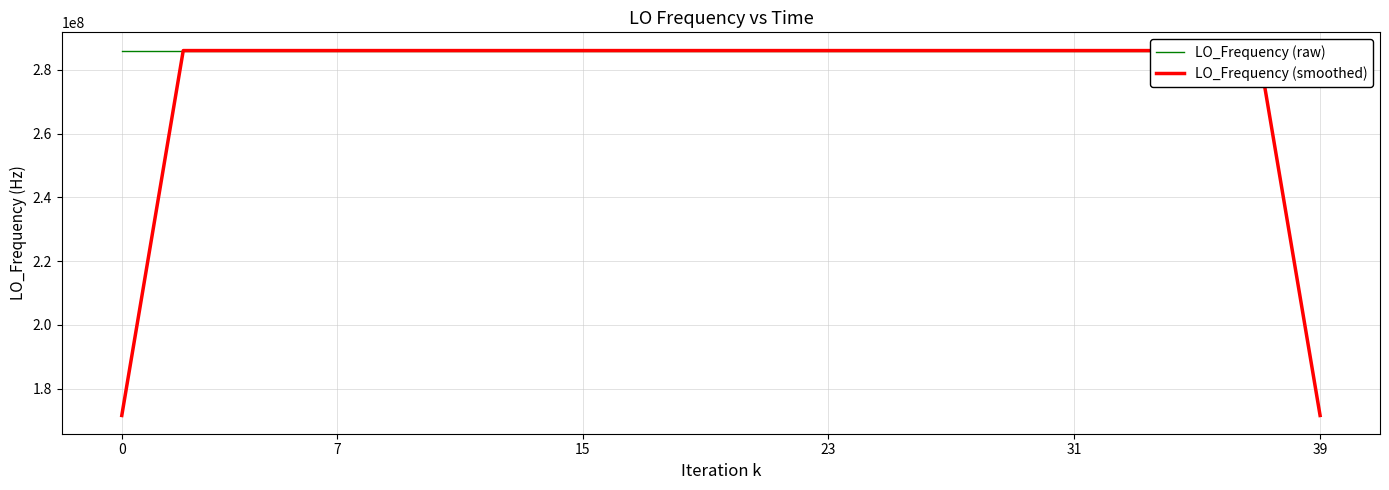

Which series has the largest total across all categories?

LO_Frequency (raw)